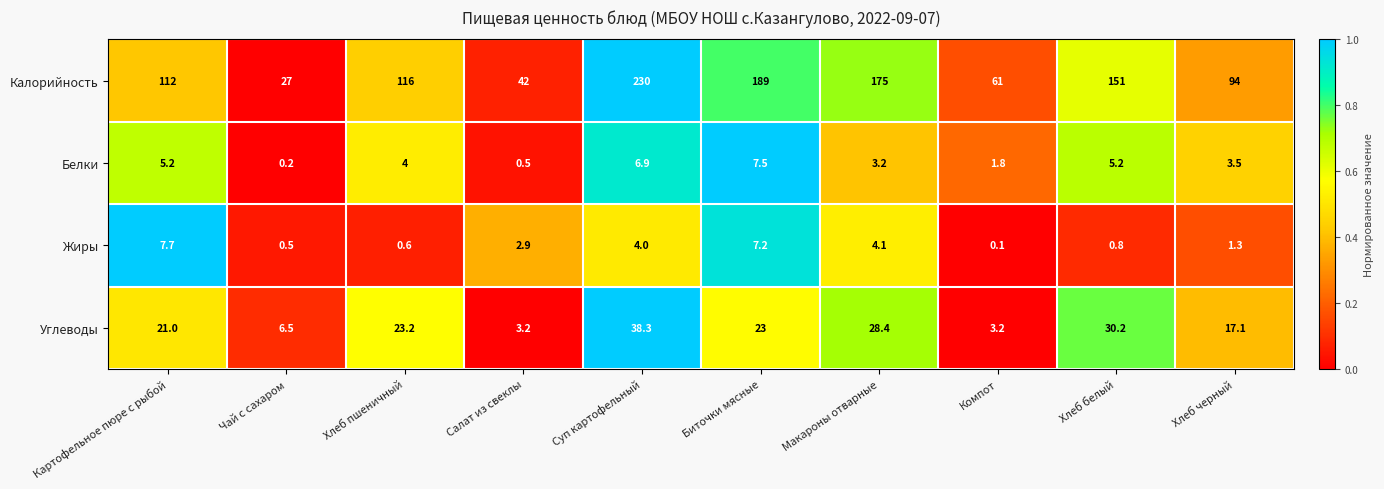

Count the number of categories in the chart.

10